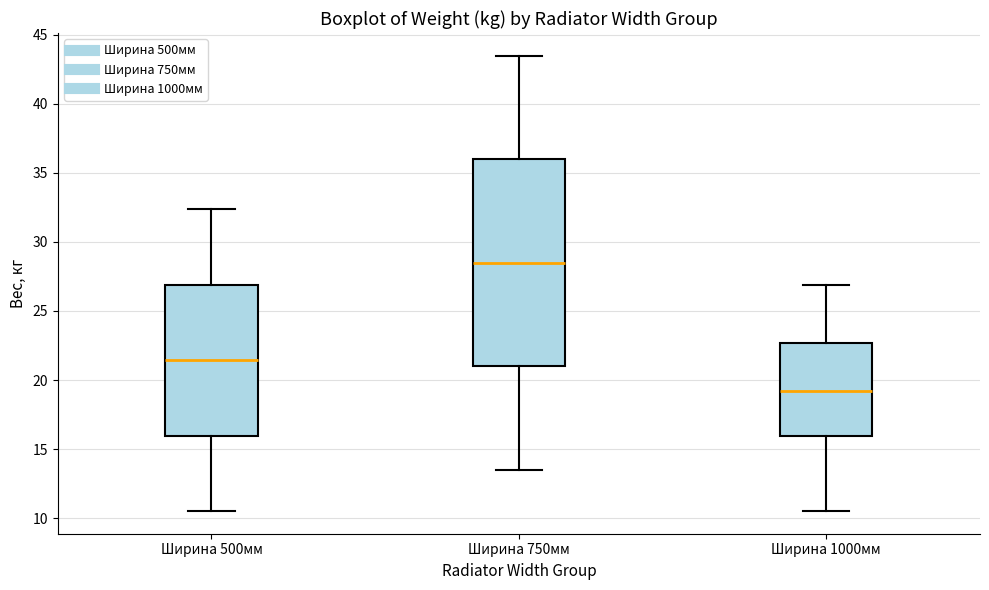

Reading left to right, read every box against the y-axis: the position of its median line, the range the box covers, and the ends of its whiskers. The values are not printed on the chart, so give them approximately, as read against the axis.

Ширина 500мм: median 21.5, box 16.0 to 27.0, whiskers 10.5 to 32.5
Ширина 750мм: median 28.5, box 21.0 to 36.0, whiskers 13.5 to 43.5
Ширина 1000мм: median 19.0, box 16.0 to 22.5, whiskers 10.5 to 27.0